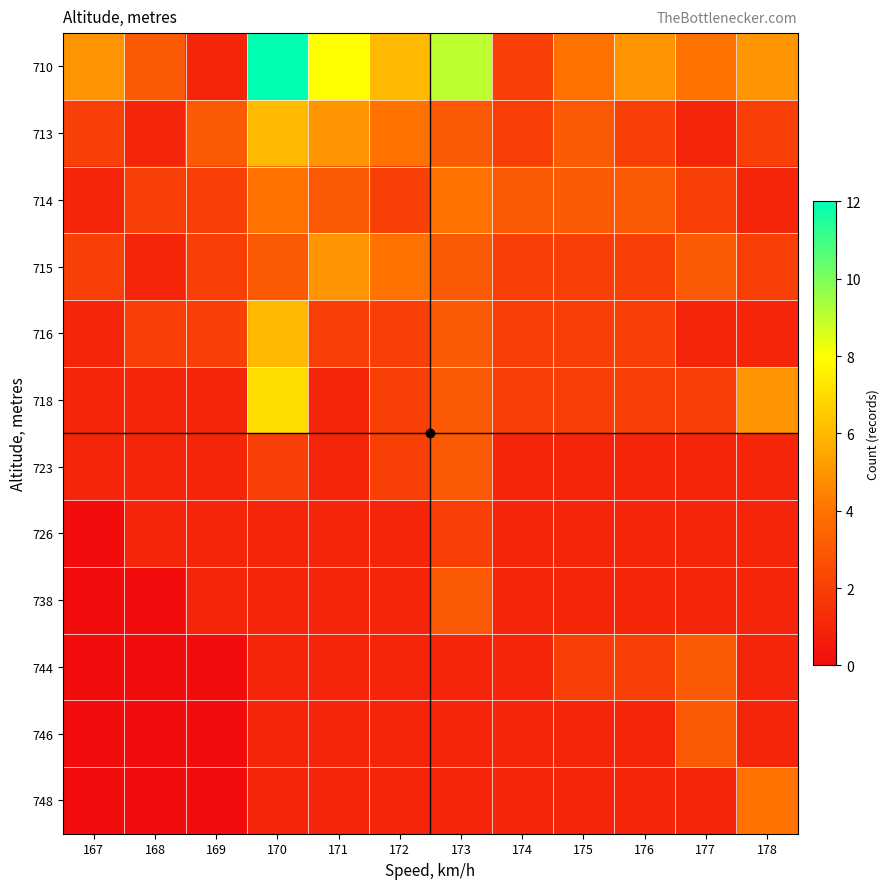

Which series changed the most between 174 and 175?

710